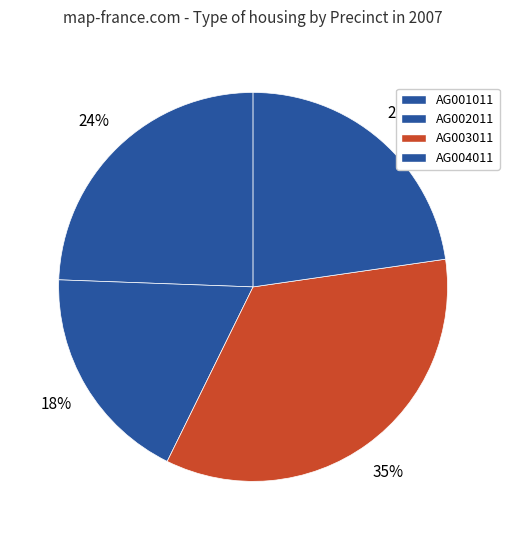

Is there any slice that represents more than half of the pie?

No